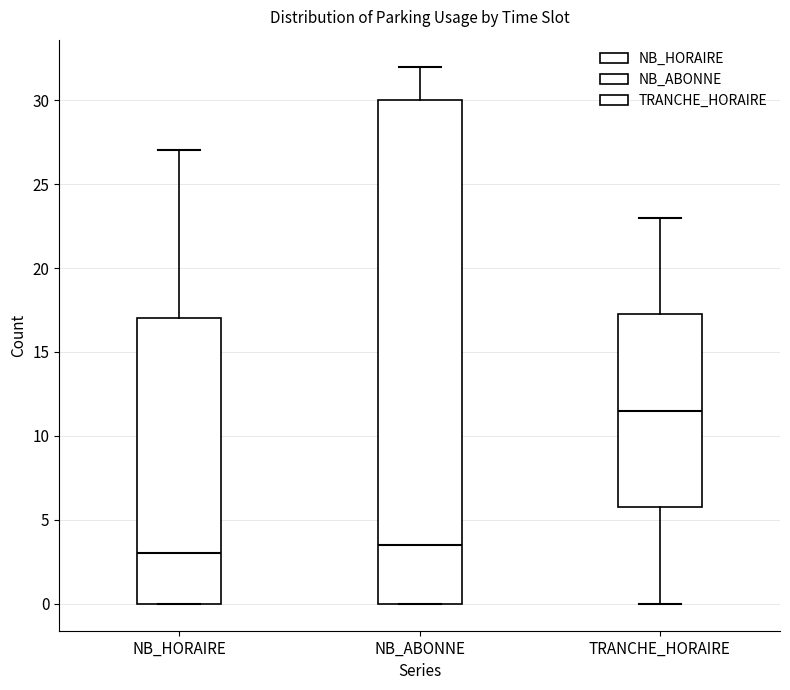

Reading left to right, read every box against the y-axis: the position of its median line, the range the box covers, and the ends of its whiskers. The values are not printed on the chart, so give them approximately, as read against the axis.

NB_HORAIRE: median 3.0, box 0.0 to 17.0, whiskers 0.0 to 27.0
NB_ABONNE: median 3.5, box 0.0 to 30.0, whiskers 0.0 to 32.0
TRANCHE_HORAIRE: median 11.5, box 6.0 to 17.5, whiskers 0.0 to 23.0